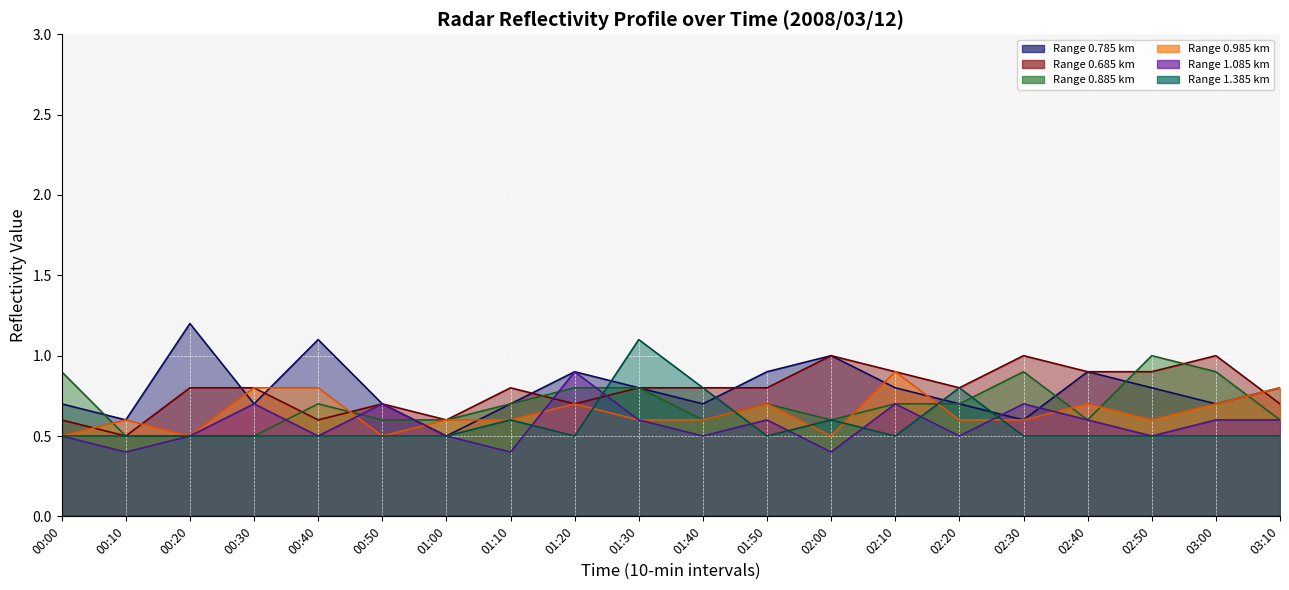

What is the difference between the highest and lowest values at 02:30?

0.5